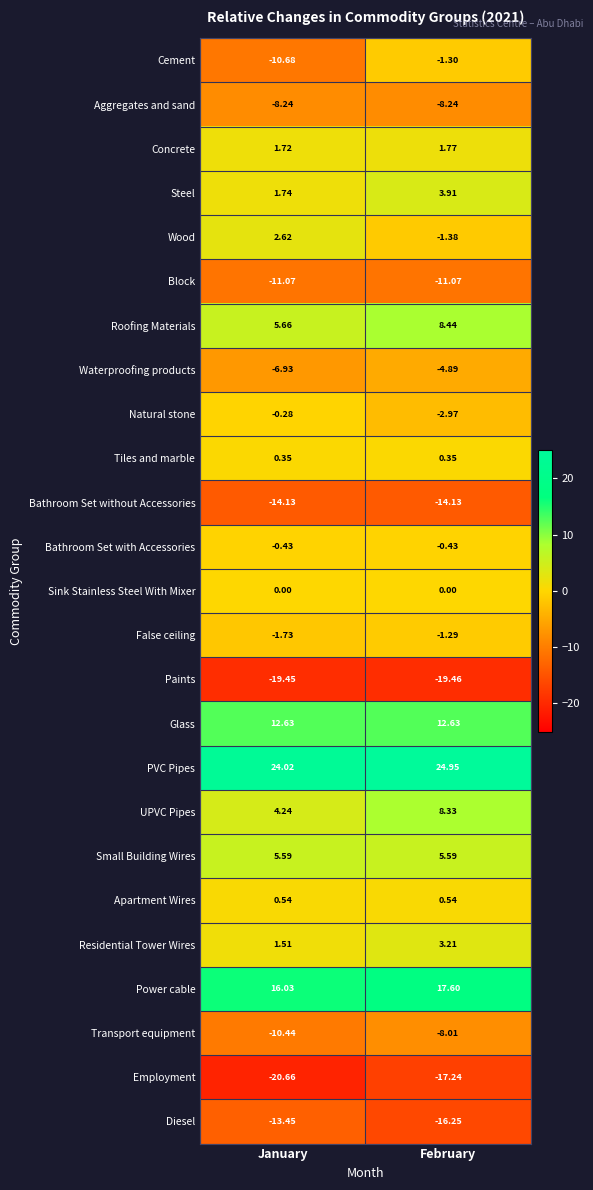

At which category is the sum across all series the highest?

February